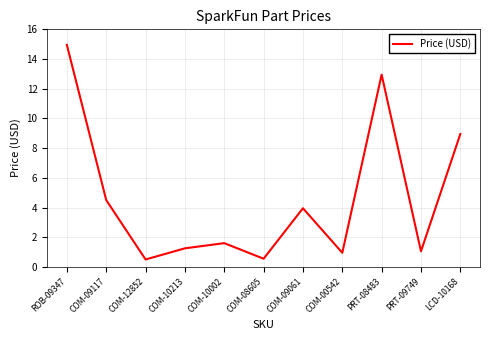

True or false: the data has more than 2 interior local peaks.

True